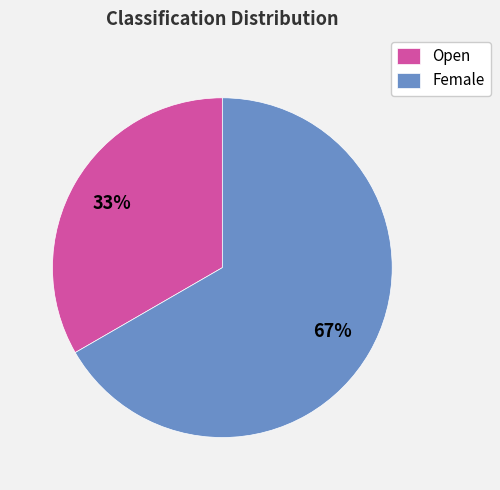

To the nearest percent, what portion does Female represent?

67%